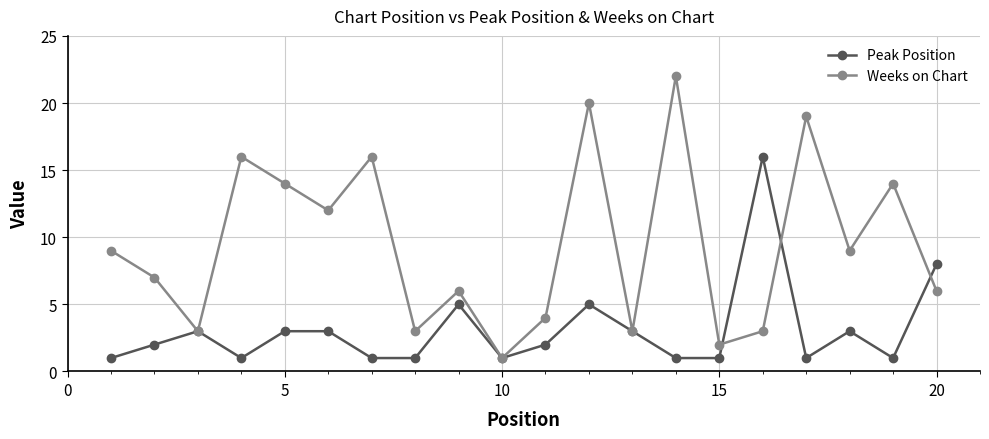

How many interior local peaks does the Weeks on Chart series have?

7